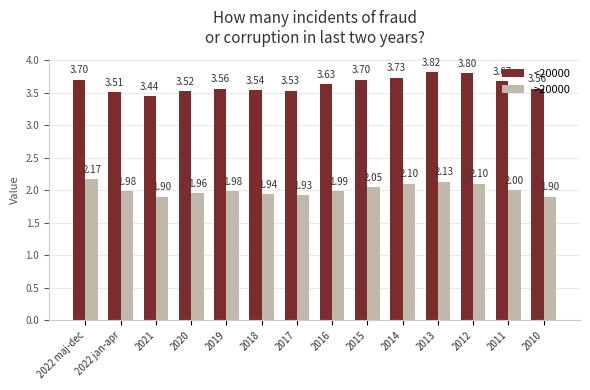

The value of >20000 at 2012 is 2.1. True or false?

True